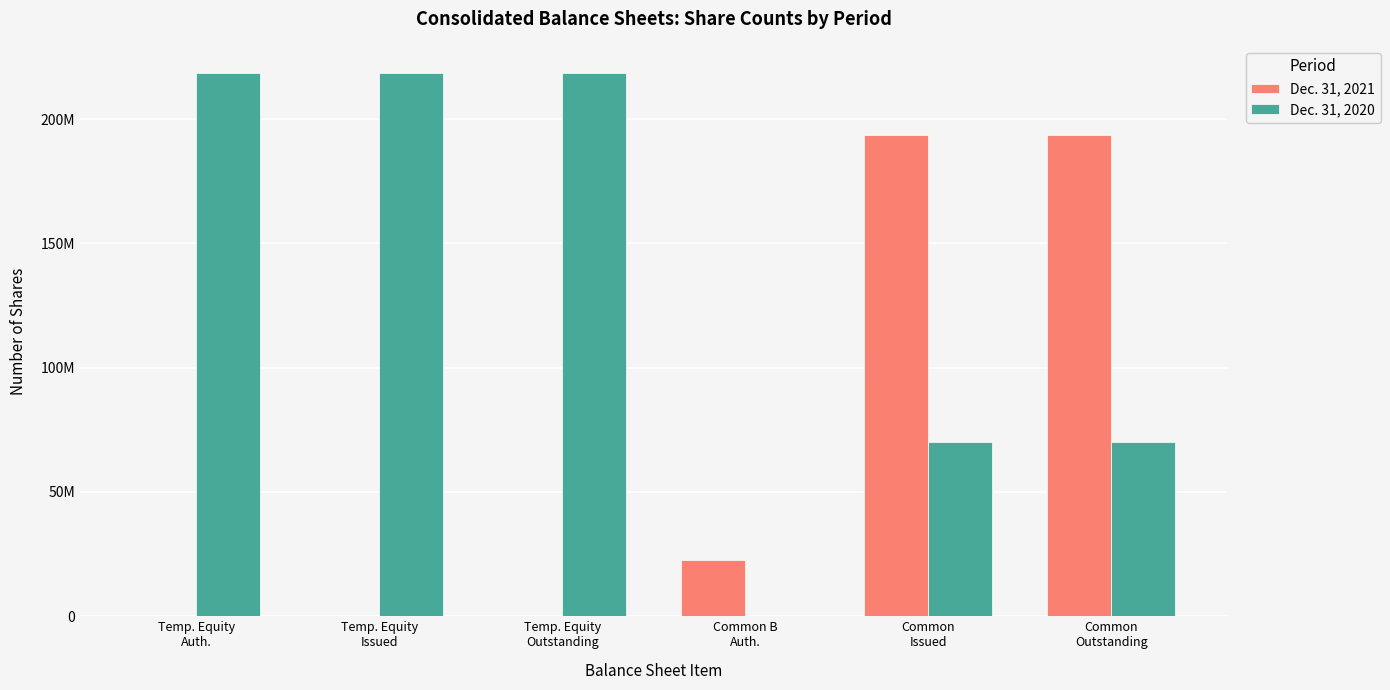

Does the chart contain stacked bars?

No